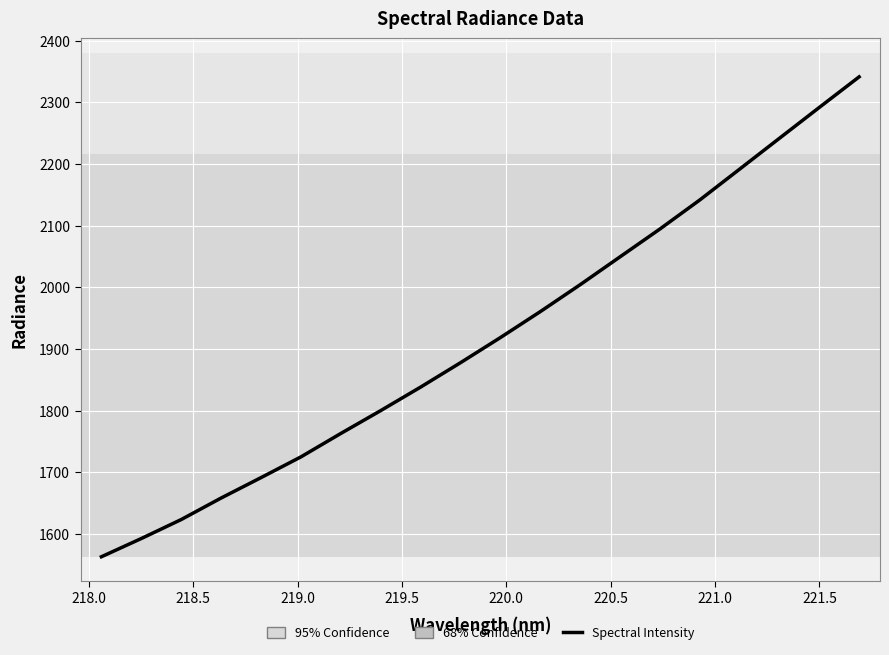

What is the greatest value displayed?

2341.6